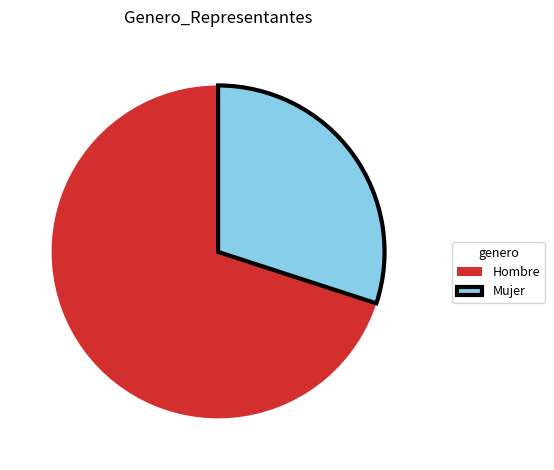

Is the sum of Hombre and Mujer greater than half?

Yes